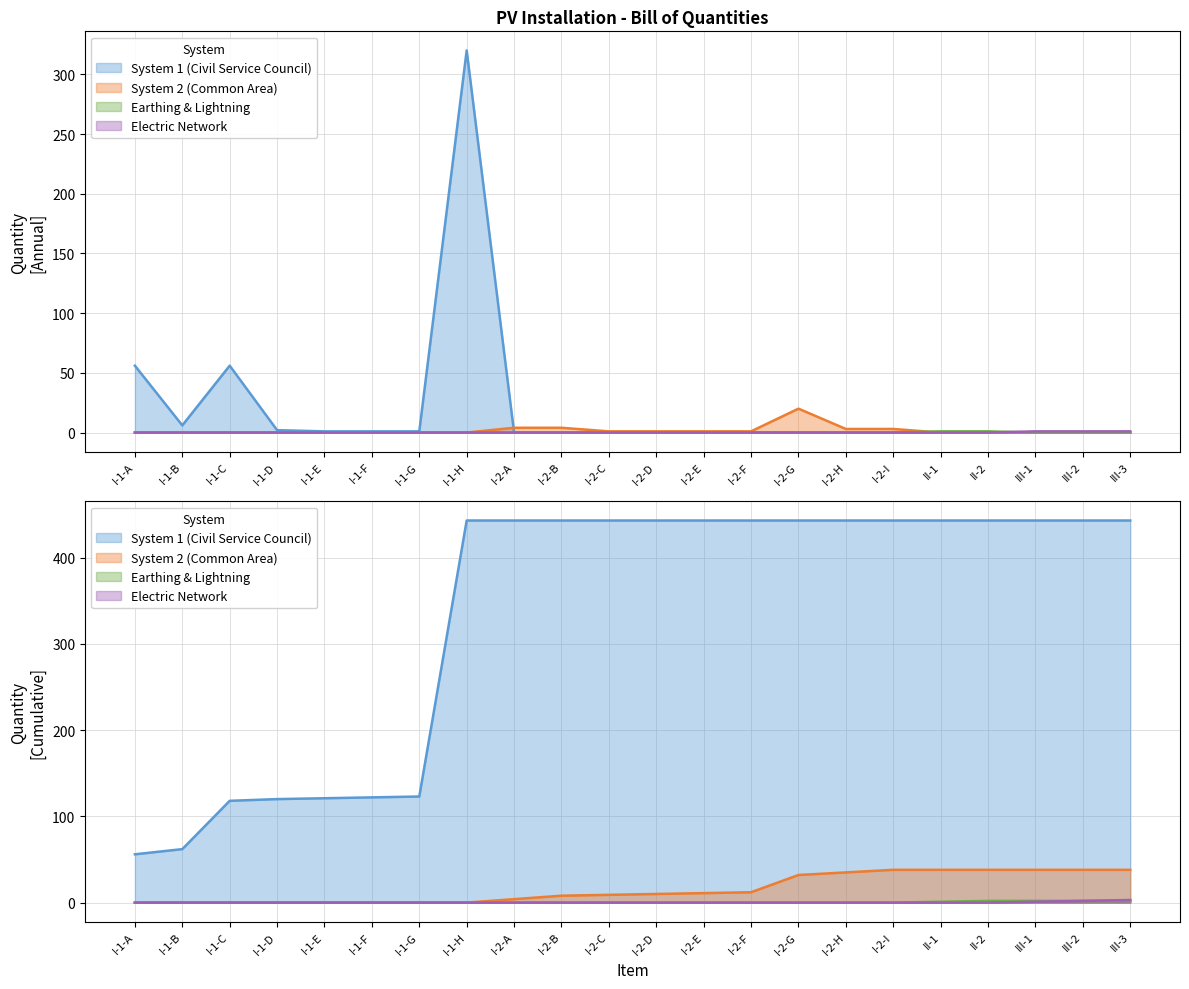

What is the spread (max minus min) of values at I-1-D?

2